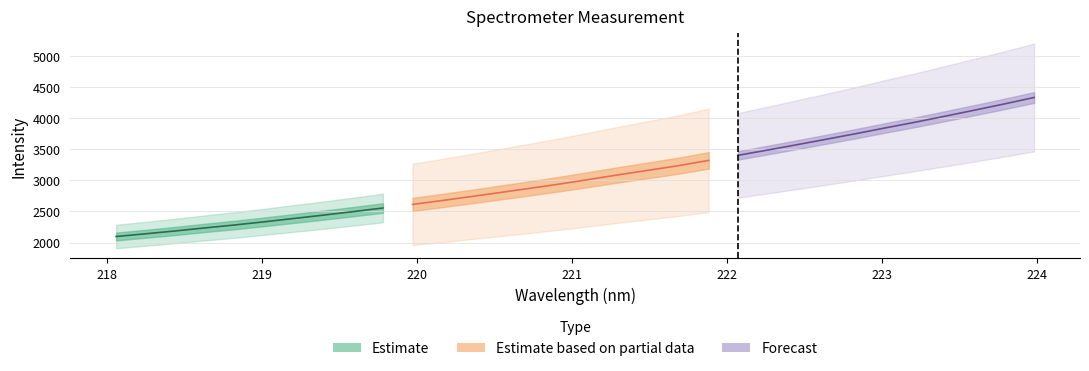

Is it true that the value at 220.7354 is 2873.4?

True